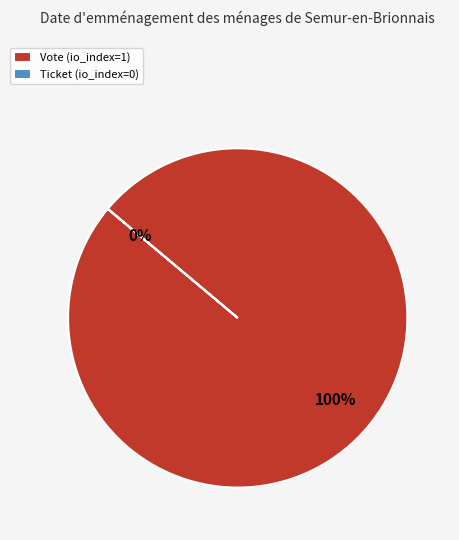

Which slice is the largest?

Vote